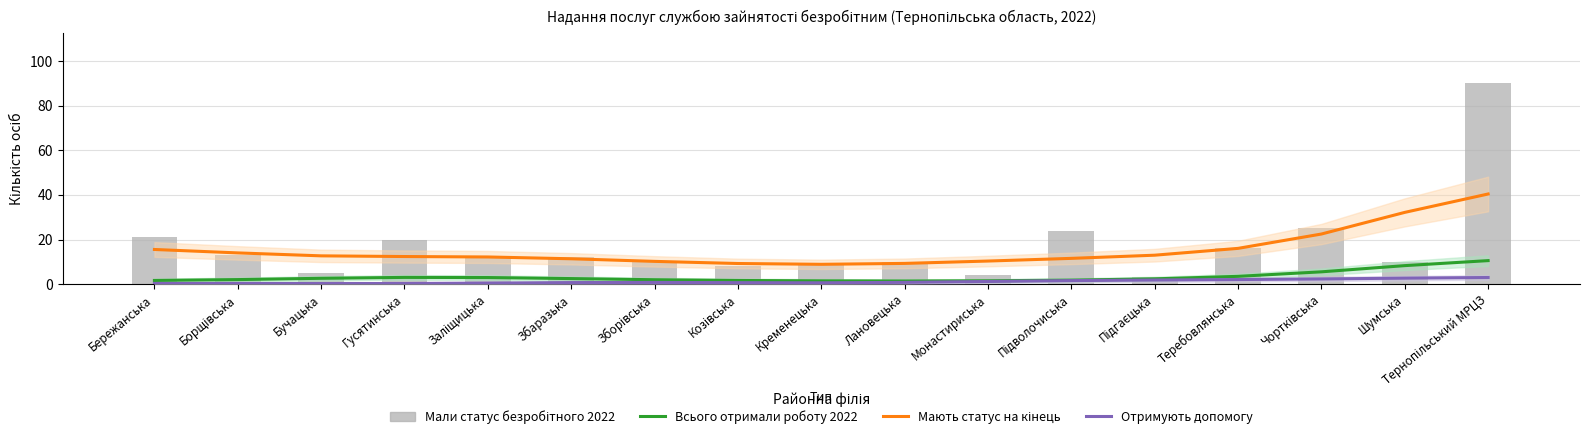

How many categories are shown in the chart?

17